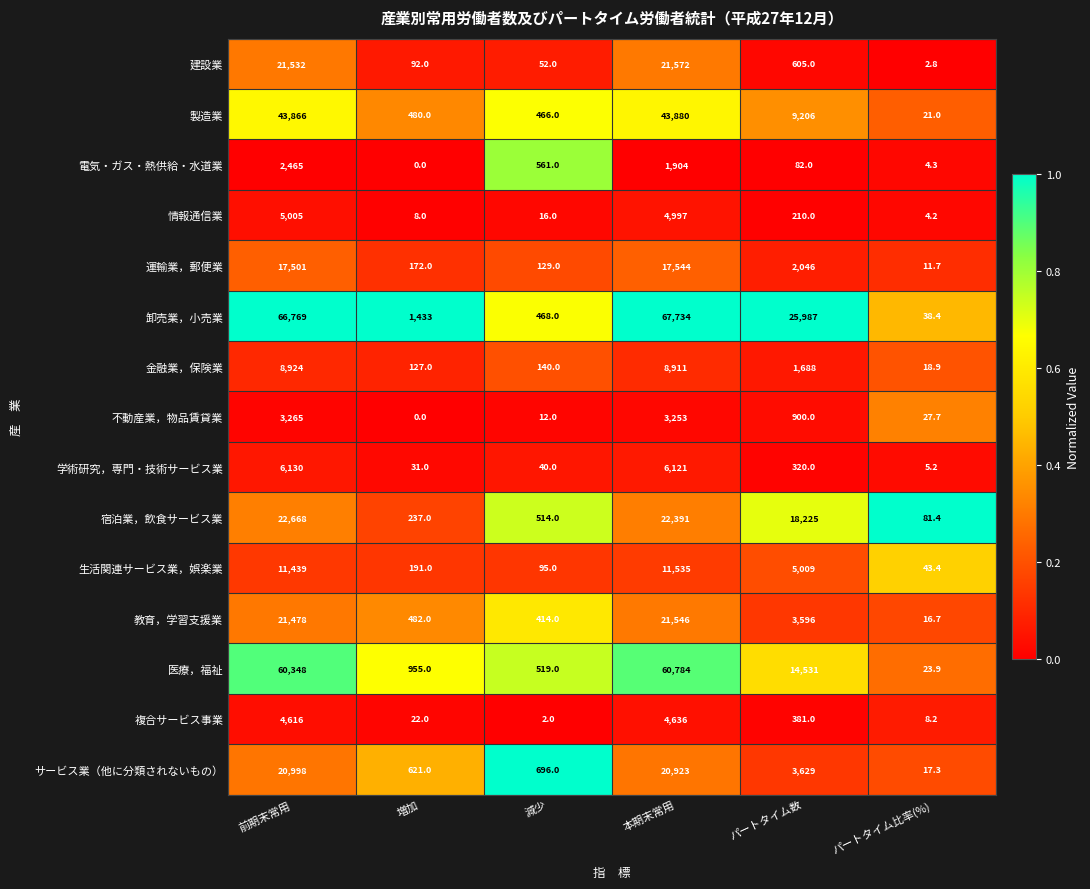

Where does the 複合サービス事業 series first go above 381?

前期末常用